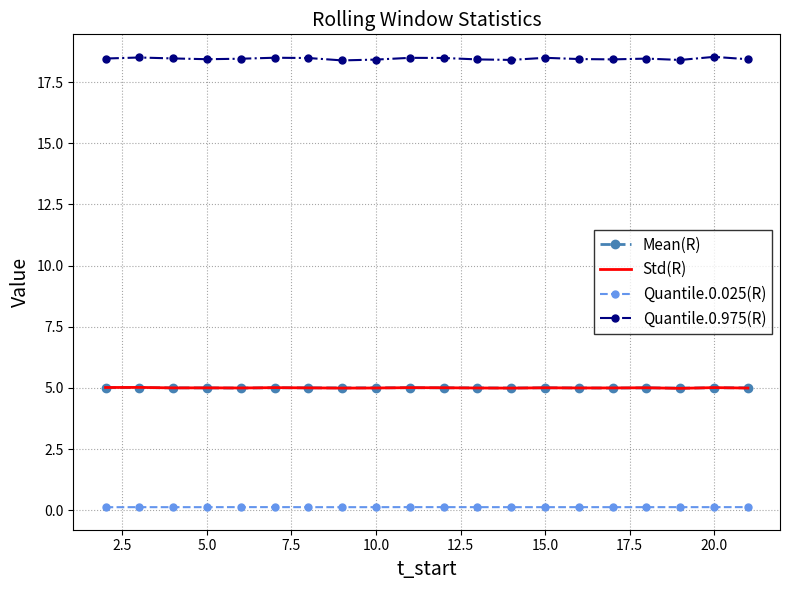

True or false: Quantile.0.025(R) and Std(R) intersect in this chart.

False